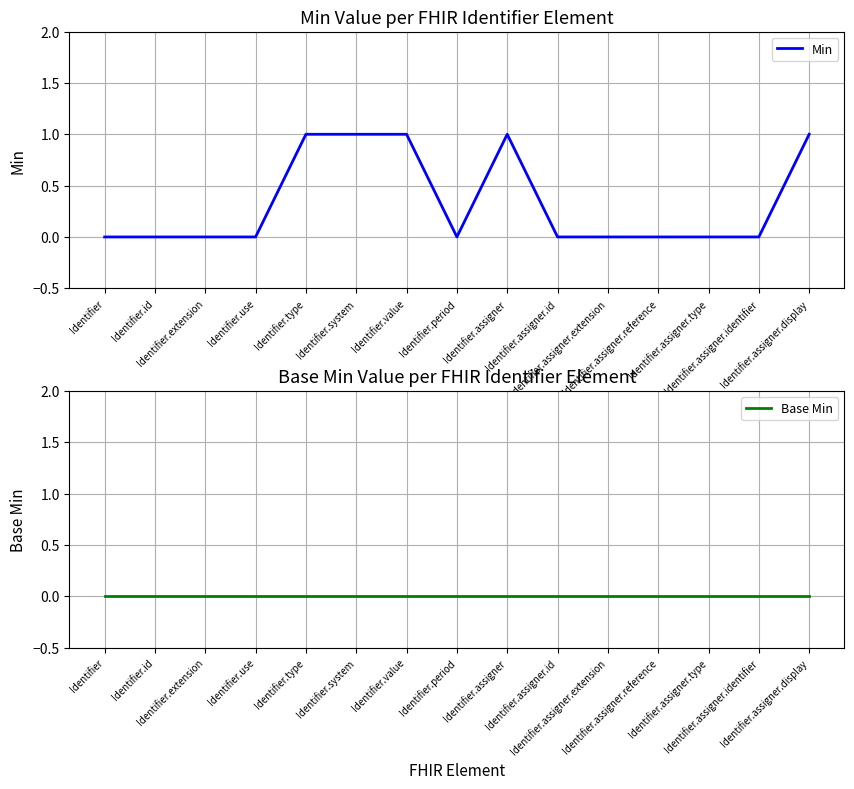

True or false: Base Min has more than 2 points higher than both neighbors.

False